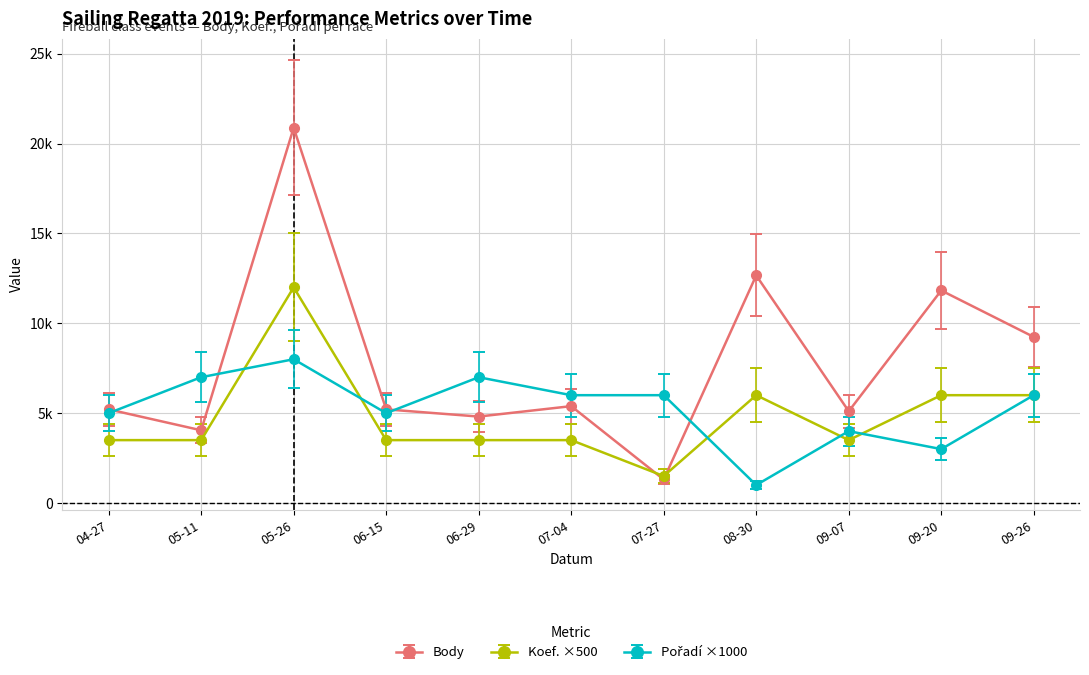

Is this an area chart (filled region under the line)?

No